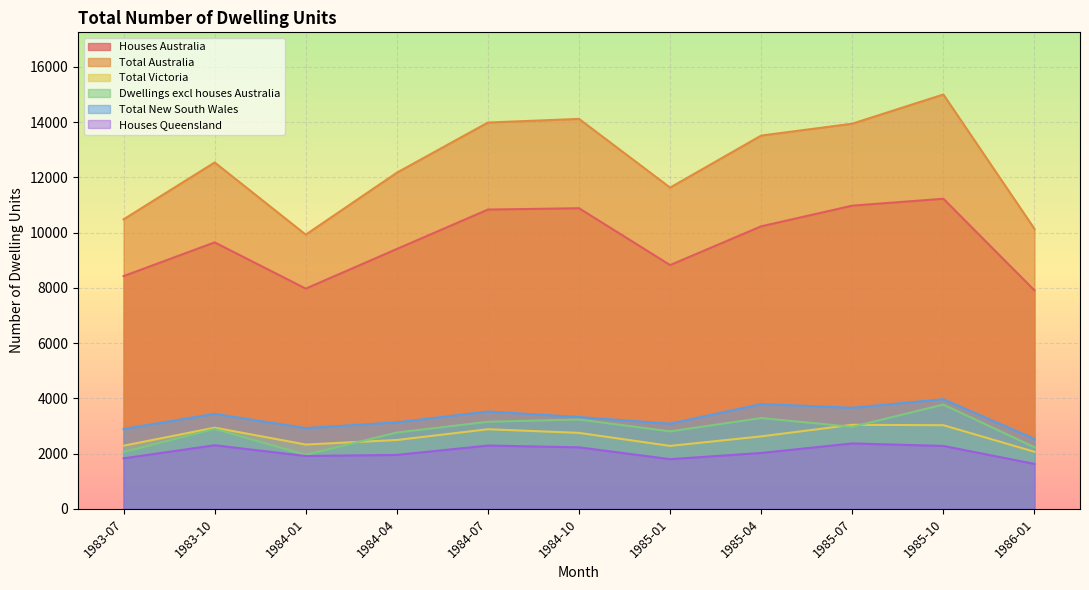

Does the chart display data point markers on the line(s)?

No